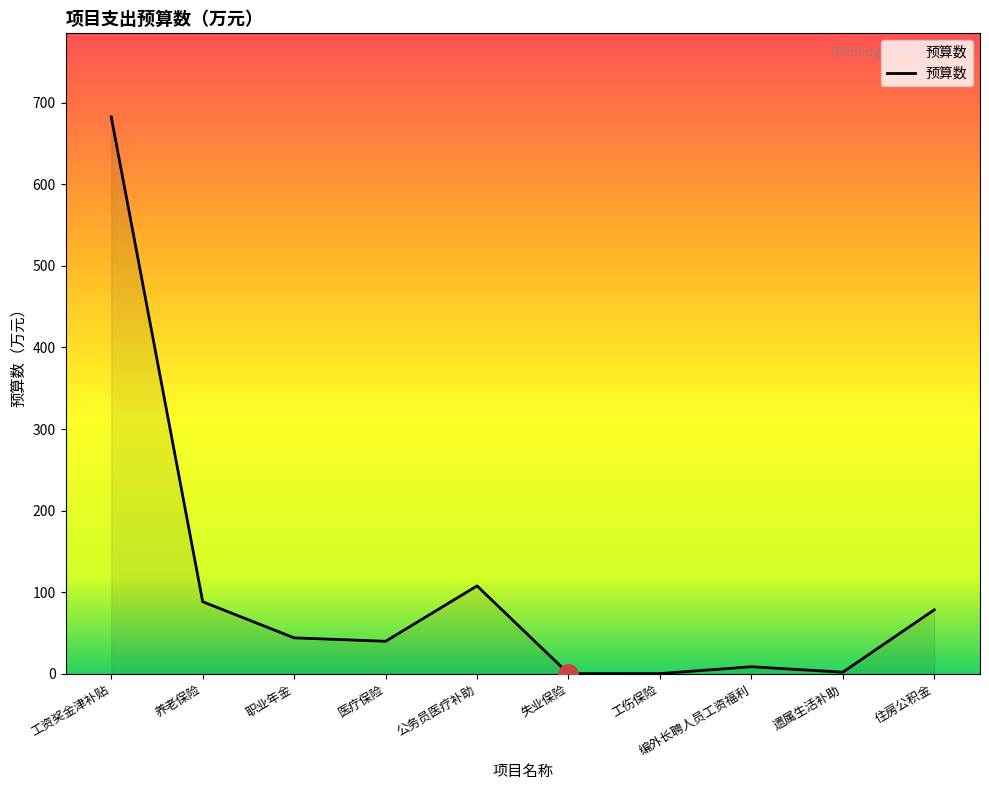

Where is the data nearest to the value 341?

公务员医疗补助